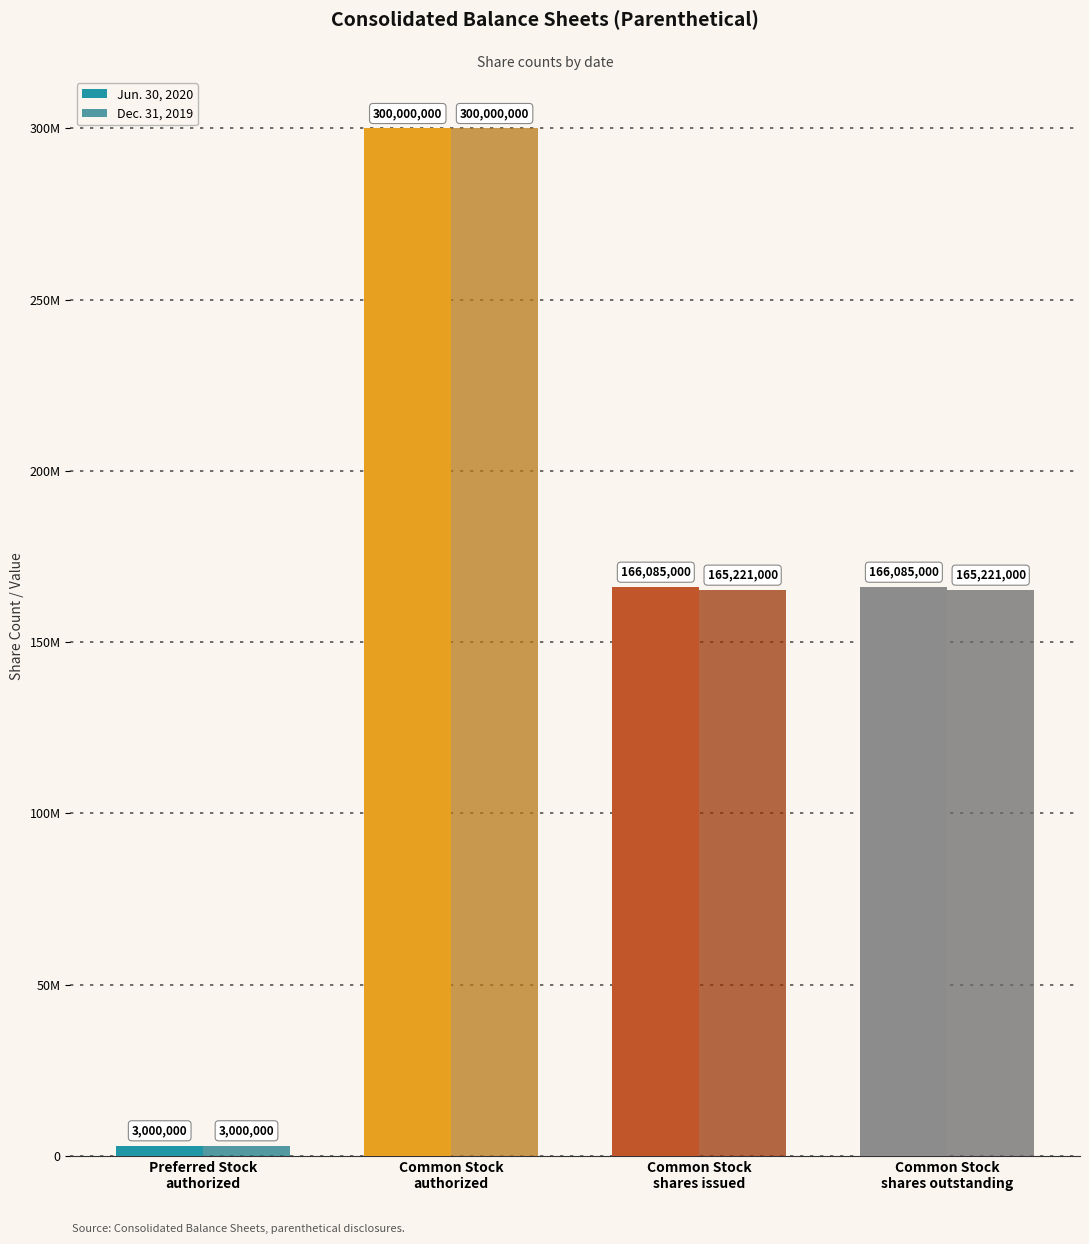

Does the chart contain any negative values?

No